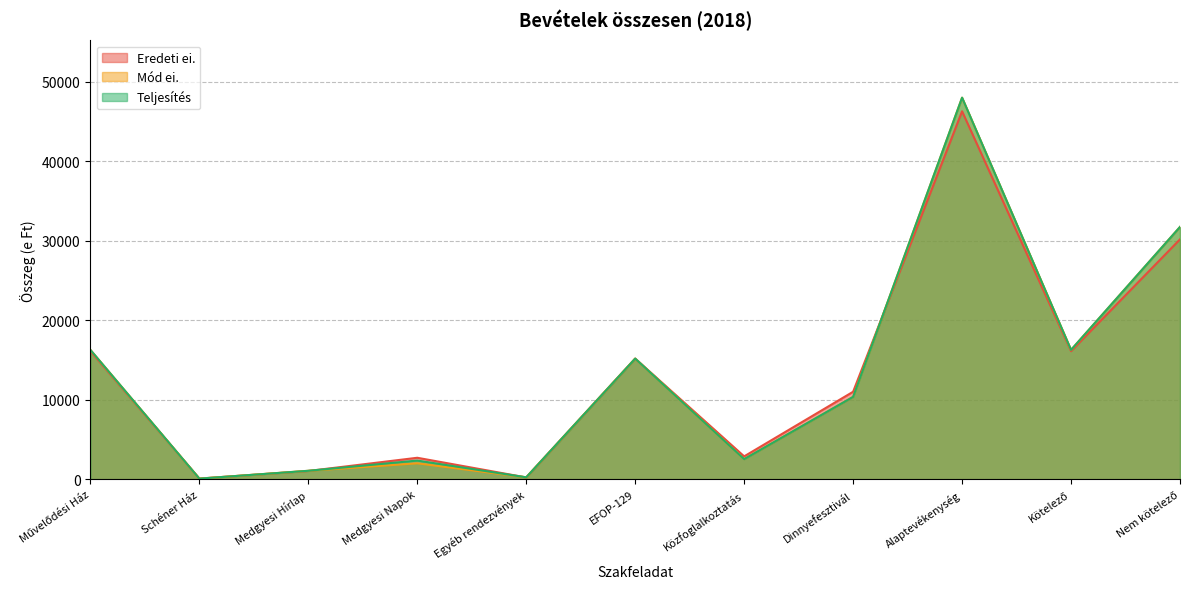

What is the difference between the Teljesítés values at Közfoglalkoztatás and Nem kötelező?

29195.3